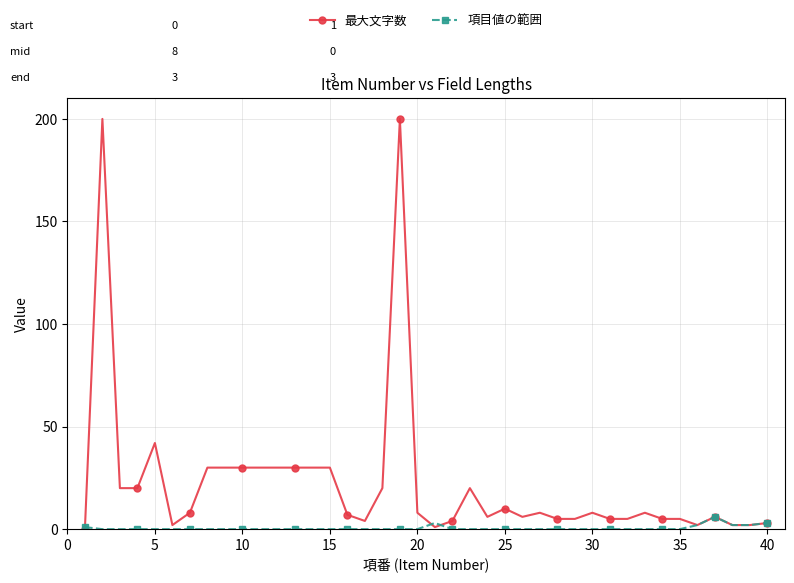

How many lines are shown in the chart?

2